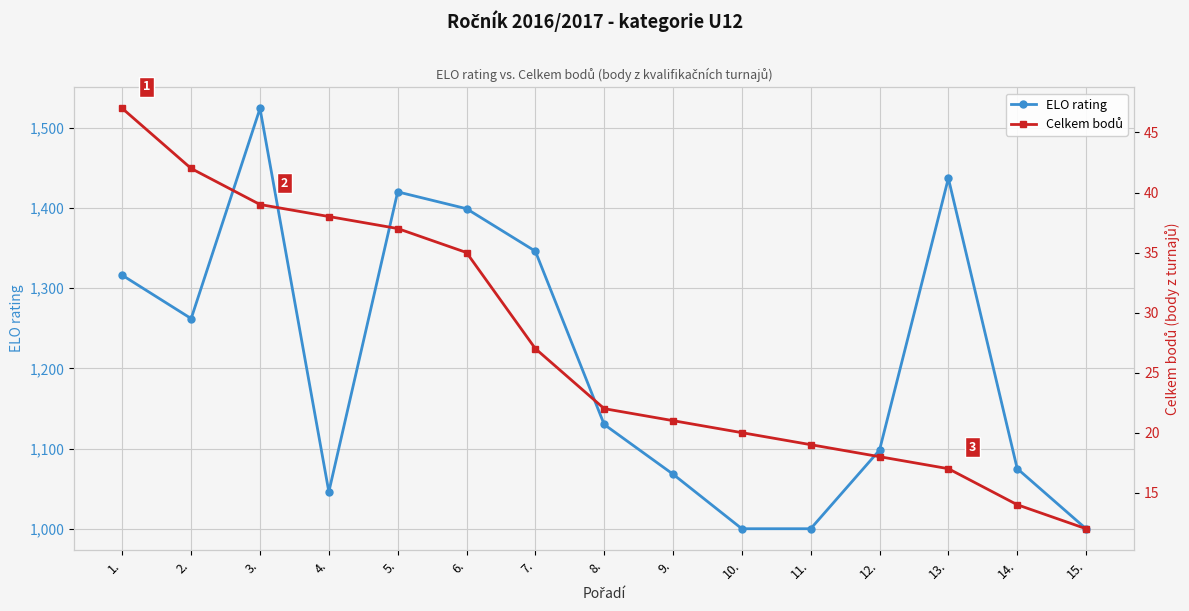

The value of ELO rating at 8. is 1130. True or false?

True